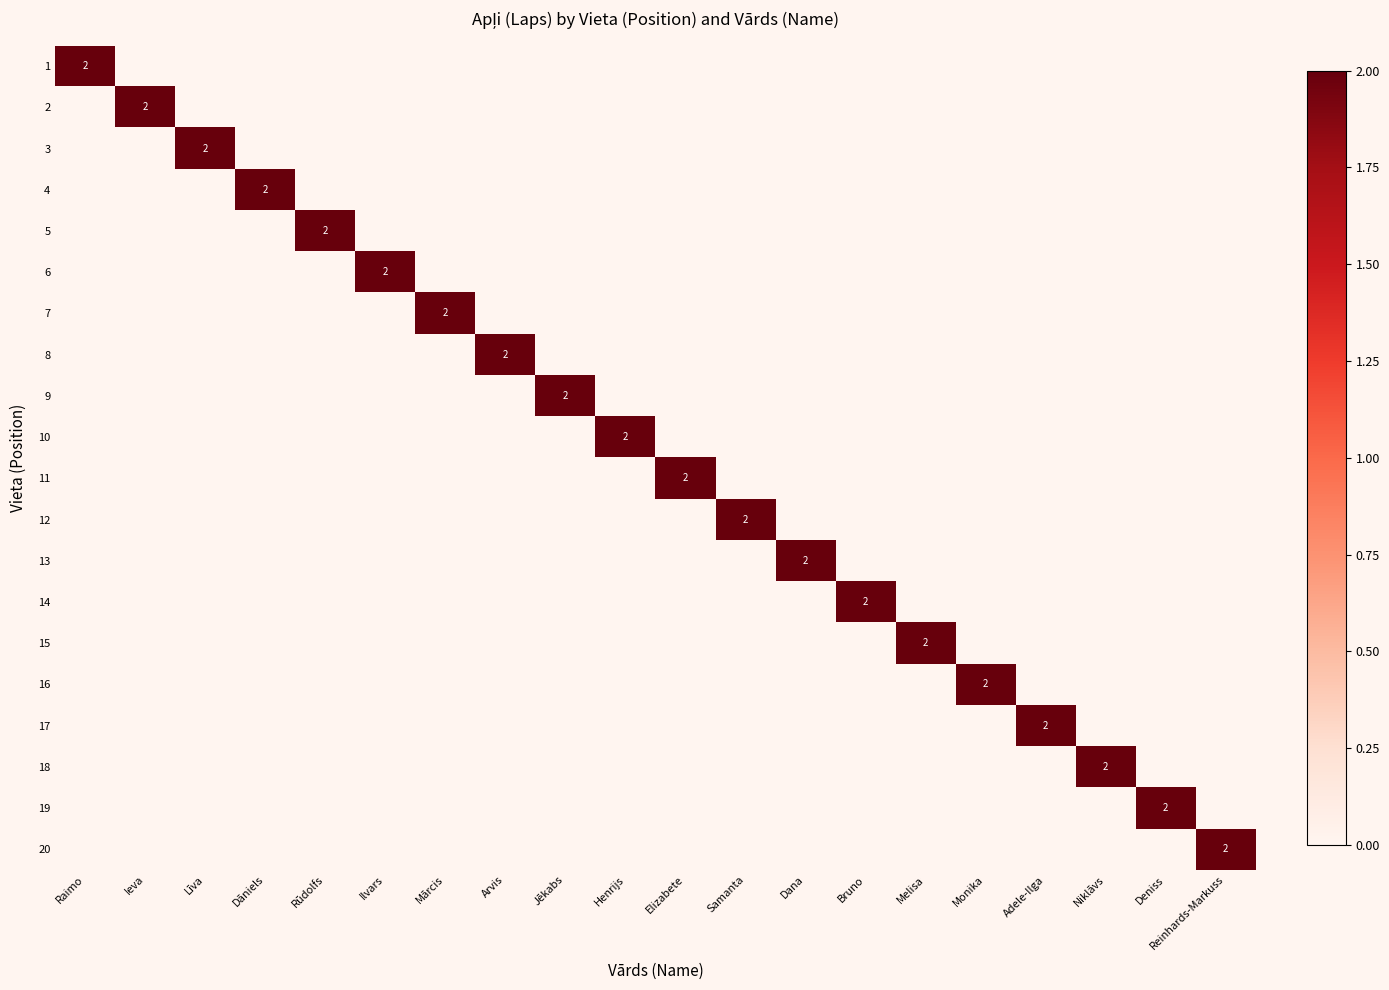

The 5 series shows 2 at Rūdolfs. True or false?

True